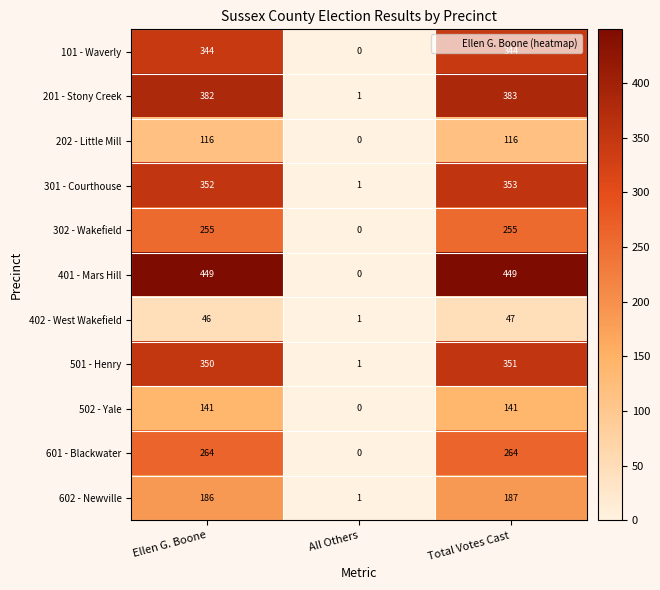

What is the maximum value shown in the chart?

449